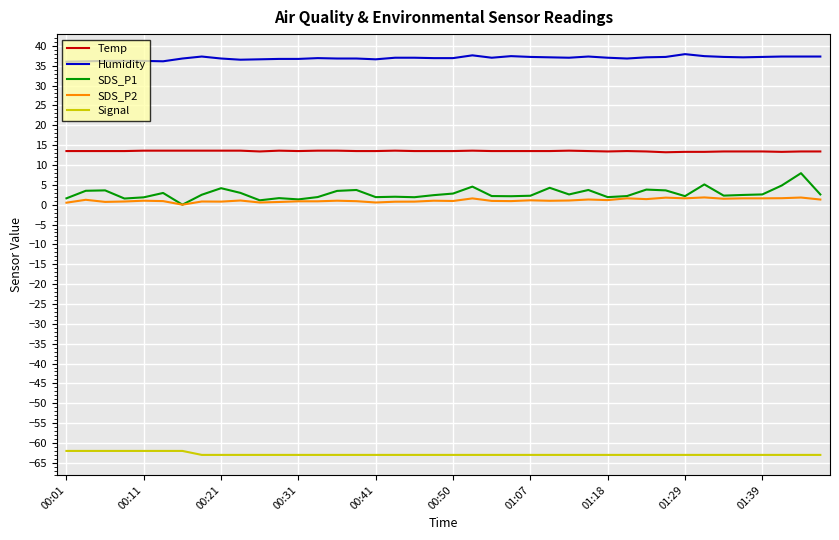

True or false: Signal and SDS_P1 intersect in this chart.

False